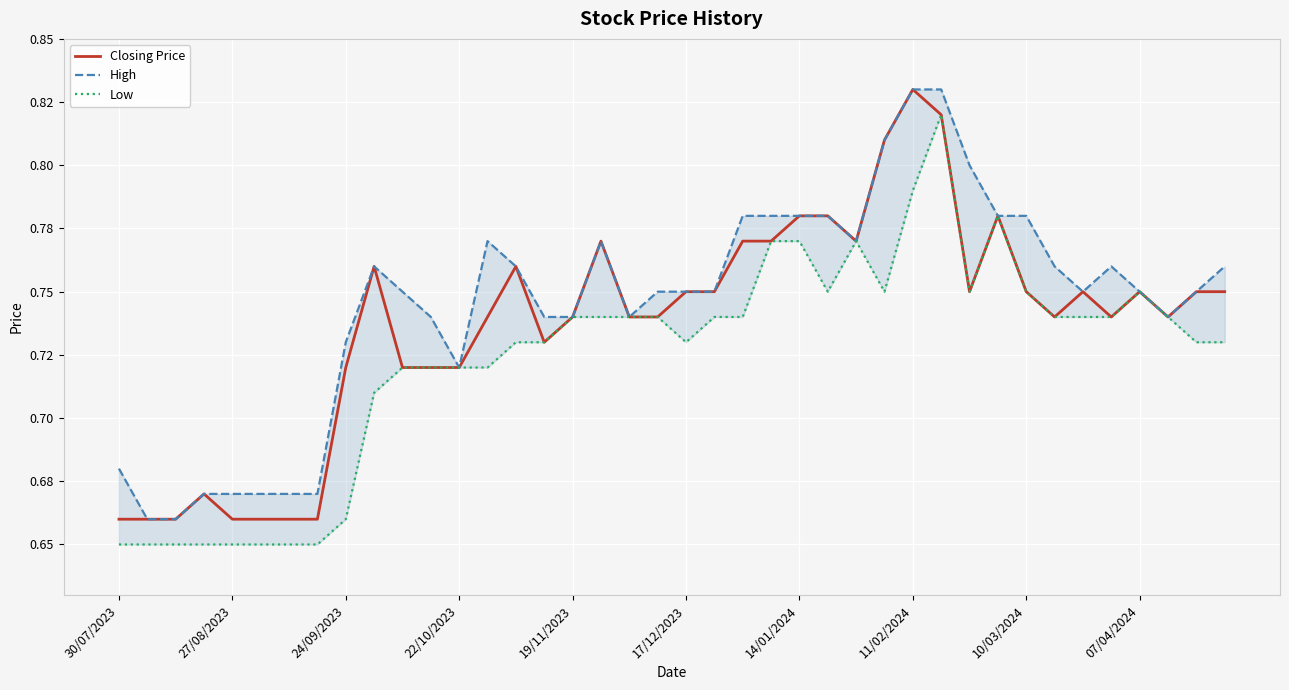

What is the total value across all series at 07/04/2024?

2.2